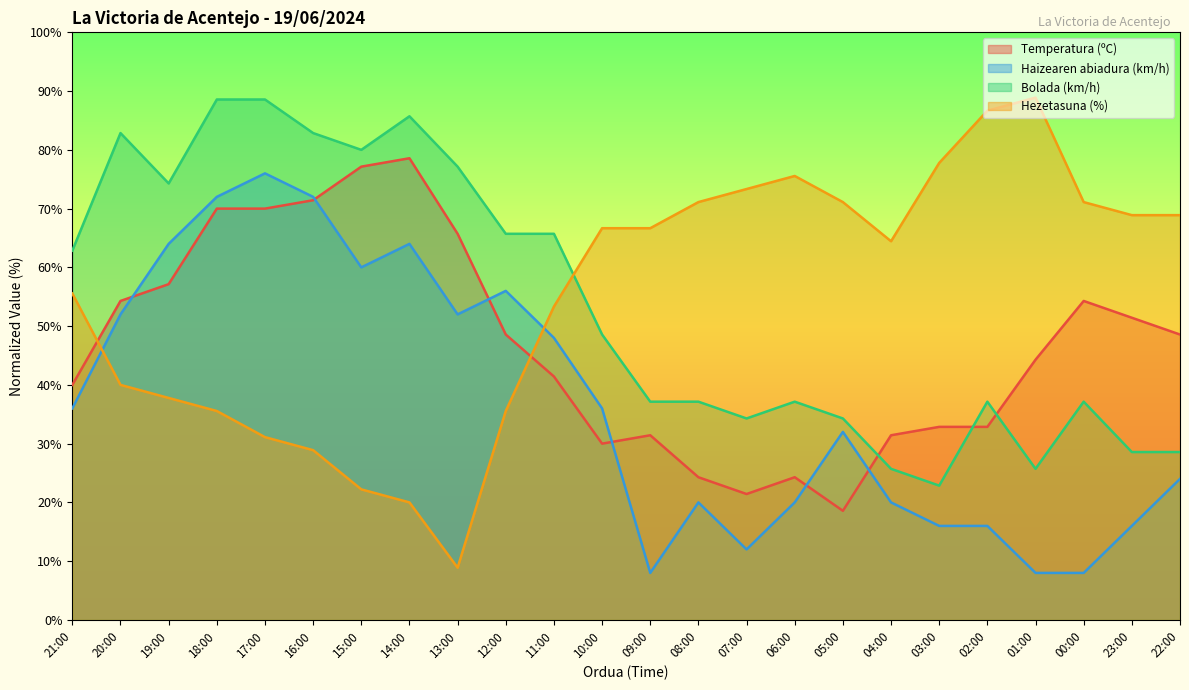

Which series changed the most between 21:00 and 02:00?

Hezetasuna (%)